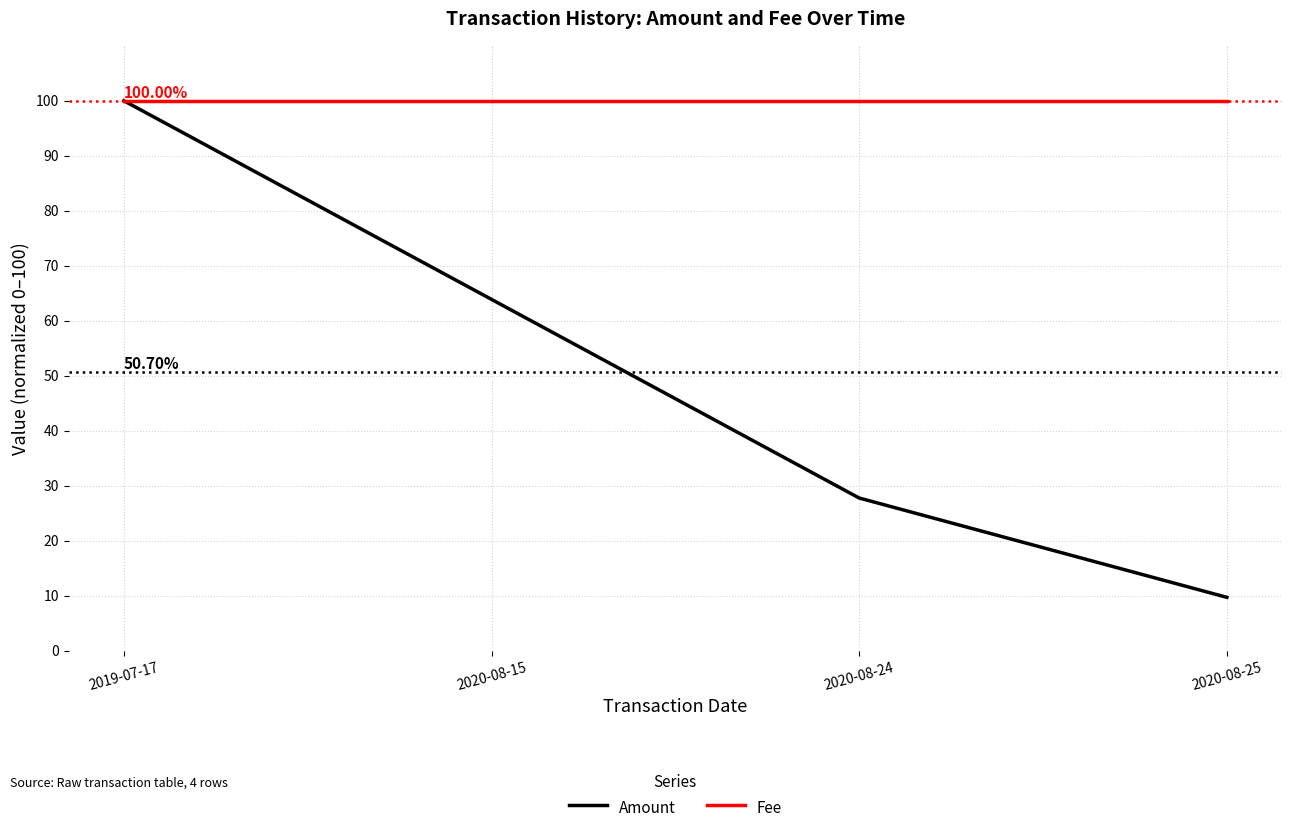

What position from the left is 2020-08-15?

2